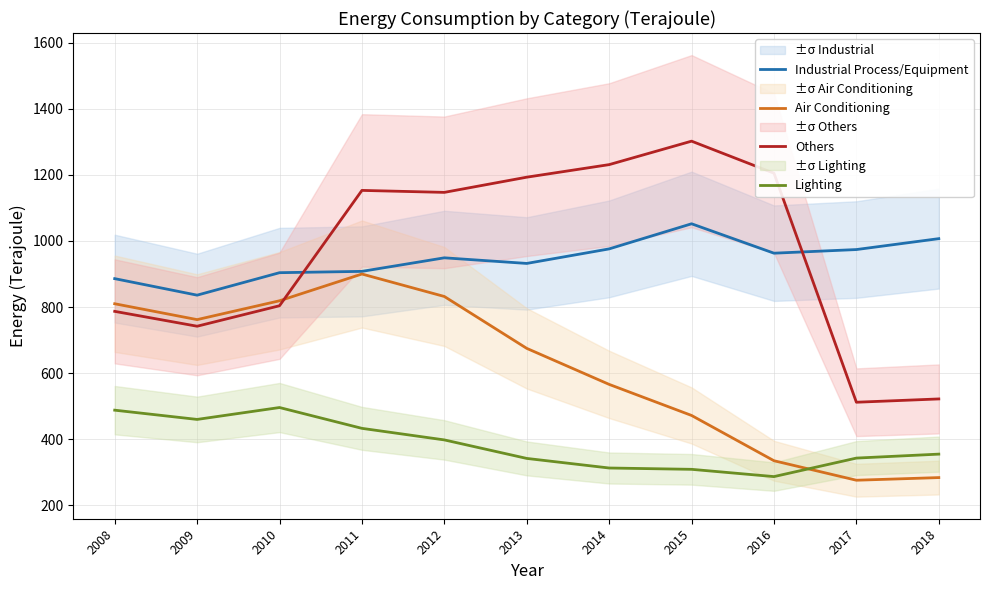

Between 2015 and 2018, which is larger?

2015